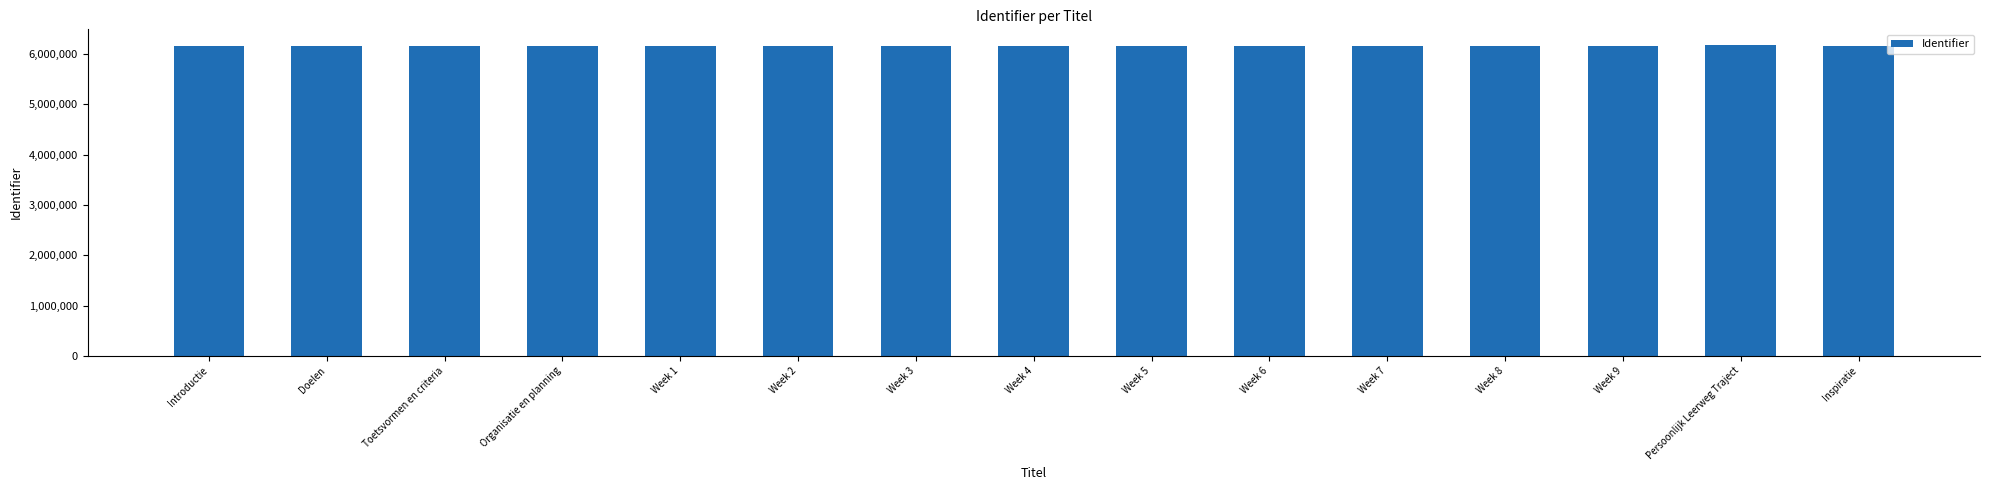

What is the greatest value displayed?

6179274